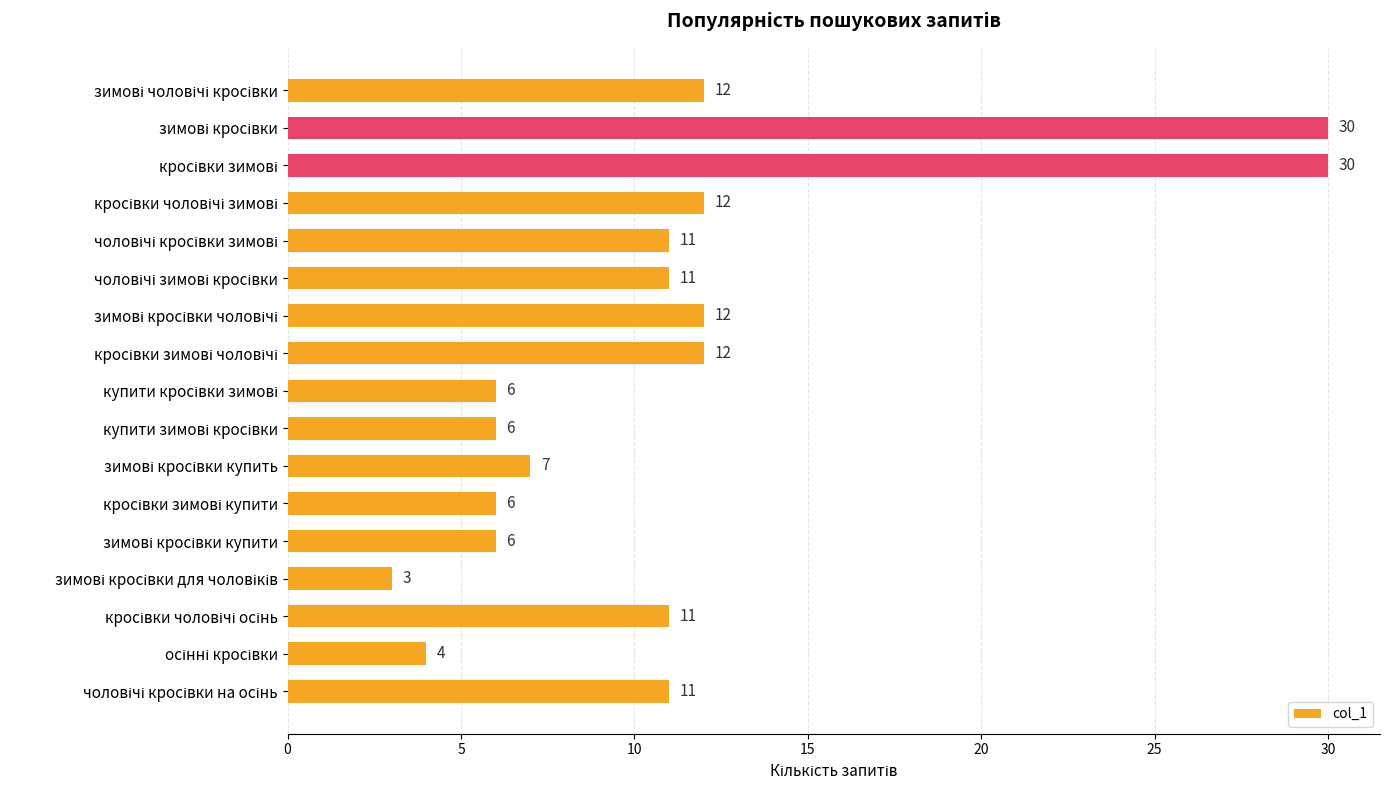

Does the chart contain any negative values?

No